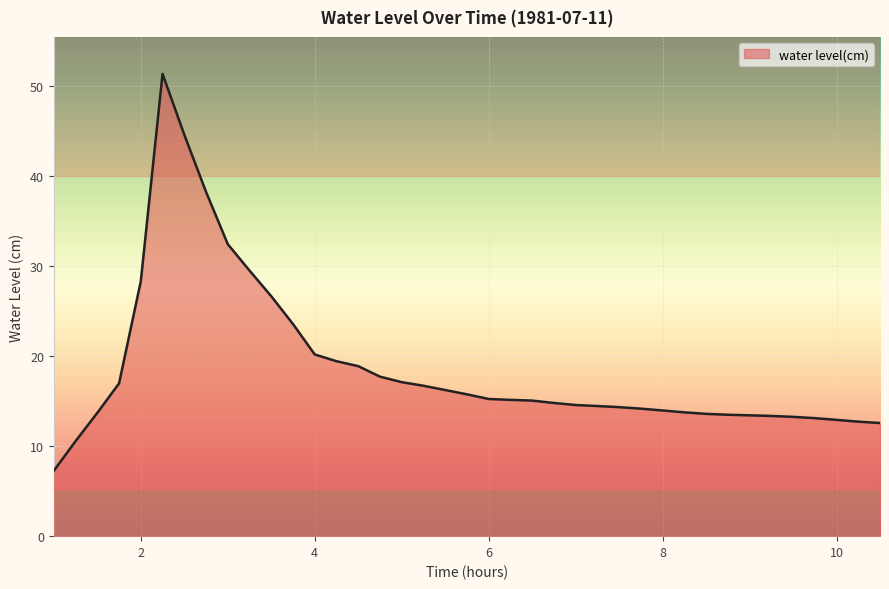

What is the average value?

18.7